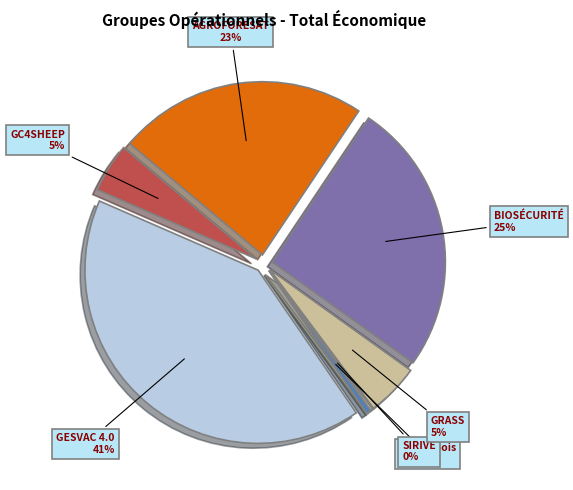

To the nearest percent, what is the combined percentage of GESVAC 4.0 and AGROFORESAT?

64%